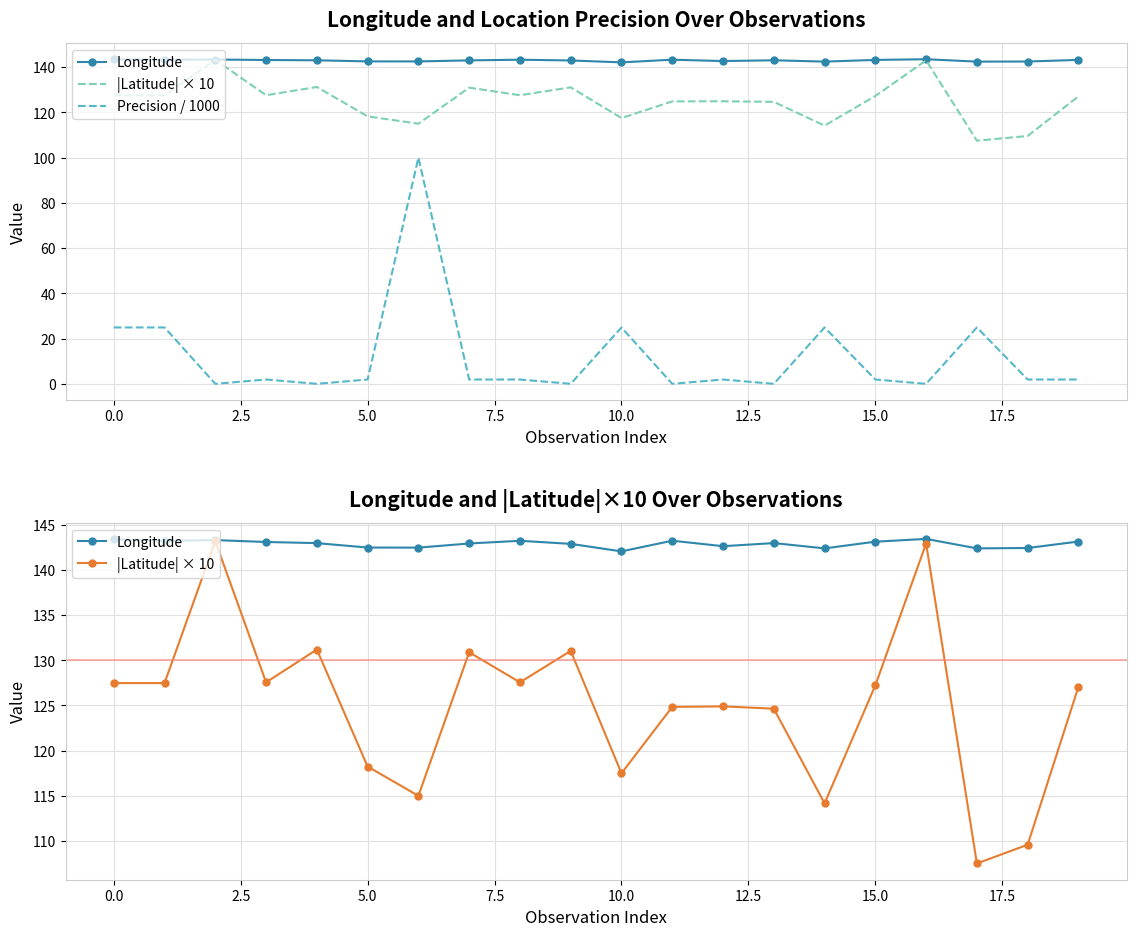

Is this an area chart (filled region under the line)?

No